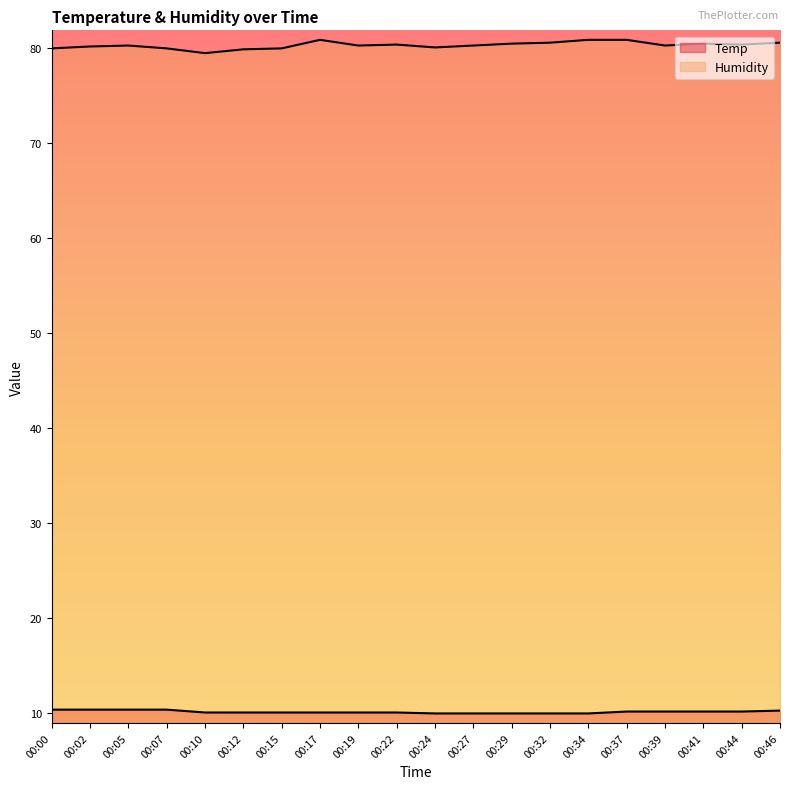

Reading right to left, list all the values displayed in this chart.

Temp: 10.3	10.2	10.2	10.2	10.2	10.0	10.0	10.0	10.0	10.0	10.1	10.1	10.1	10.1	10.1	10.1	10.4	10.4	10.4	10.4
Humidity: 80.6	80.4	80.5	80.3	80.9	80.9	80.6	80.5	80.3	80.1	80.4	80.3	80.9	80.0	79.9	79.5	80.0	80.3	80.2	80.0